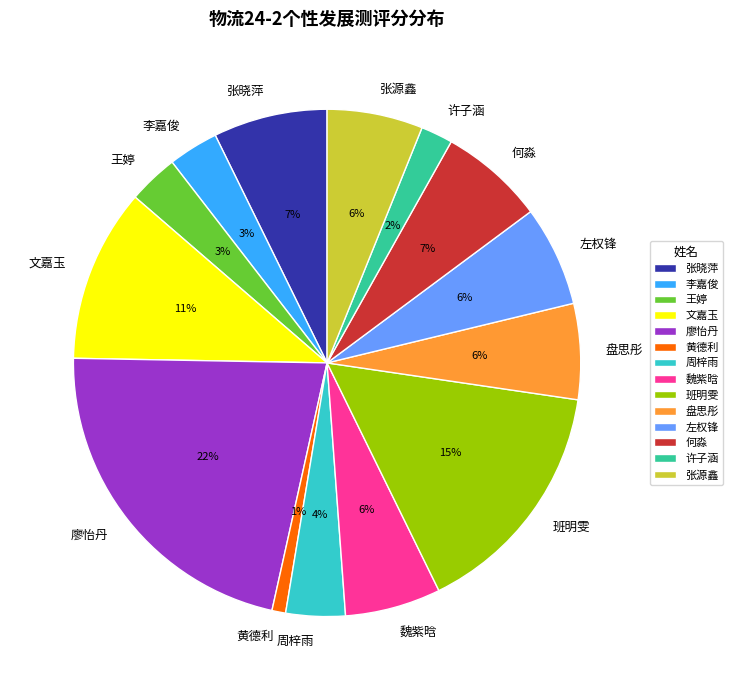

How many slices are in this pie chart?

14